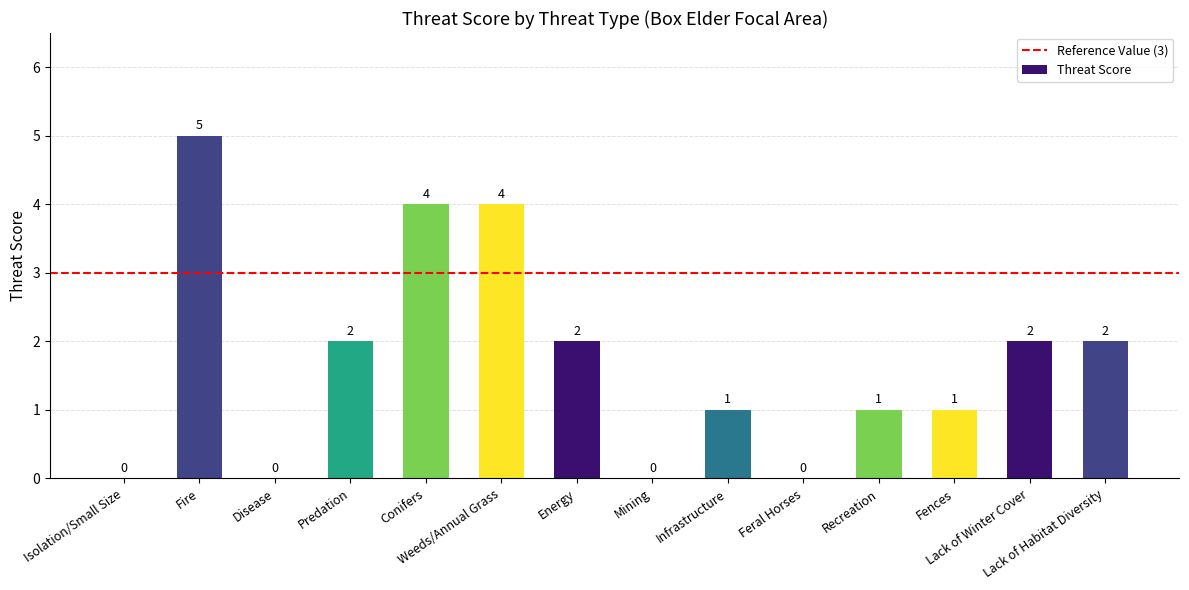

Reading right to left, transcribe all the data shown in this chart.

Lack of Habitat Diversity=2	Lack of Winter Cover=2	Fences=1	Recreation=1	Feral Horses=0	Infrastructure=1	Mining=0	Energy=2	Weeds/Annual Grass=4	Conifers=4	Predation=2	Disease=0	Fire=5	Isolation/Small Size=0